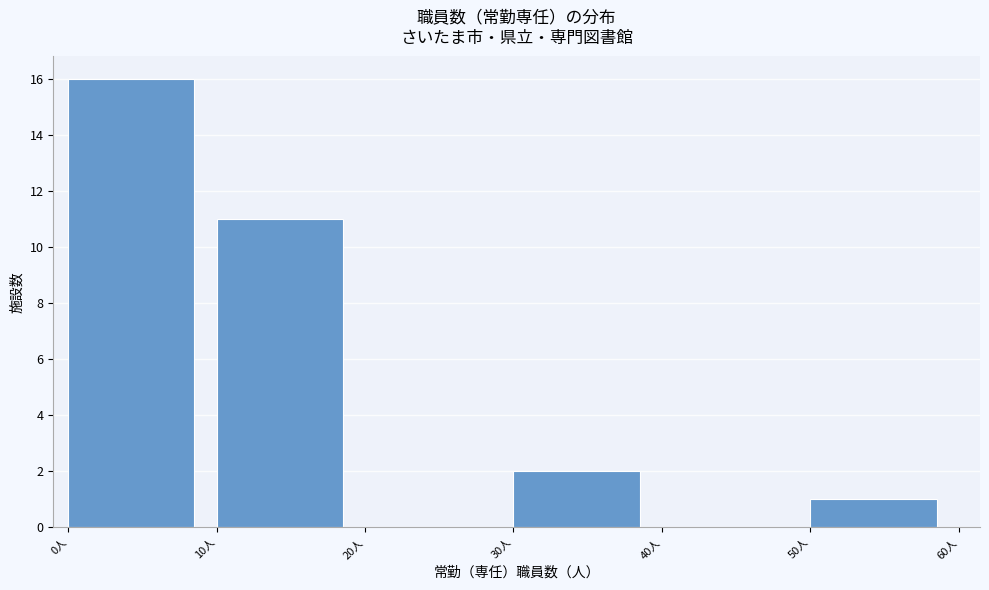

Reading left to right, list every bar in this chart as the range it spans on the x-axis followed by its height. The values are not printed on the chart, so give them approximately, as read against the axis.

0 to 10: 16
10 to 20: 11
20 to 30: 0
30 to 40: 2
40 to 50: 0
50 to 60: 1